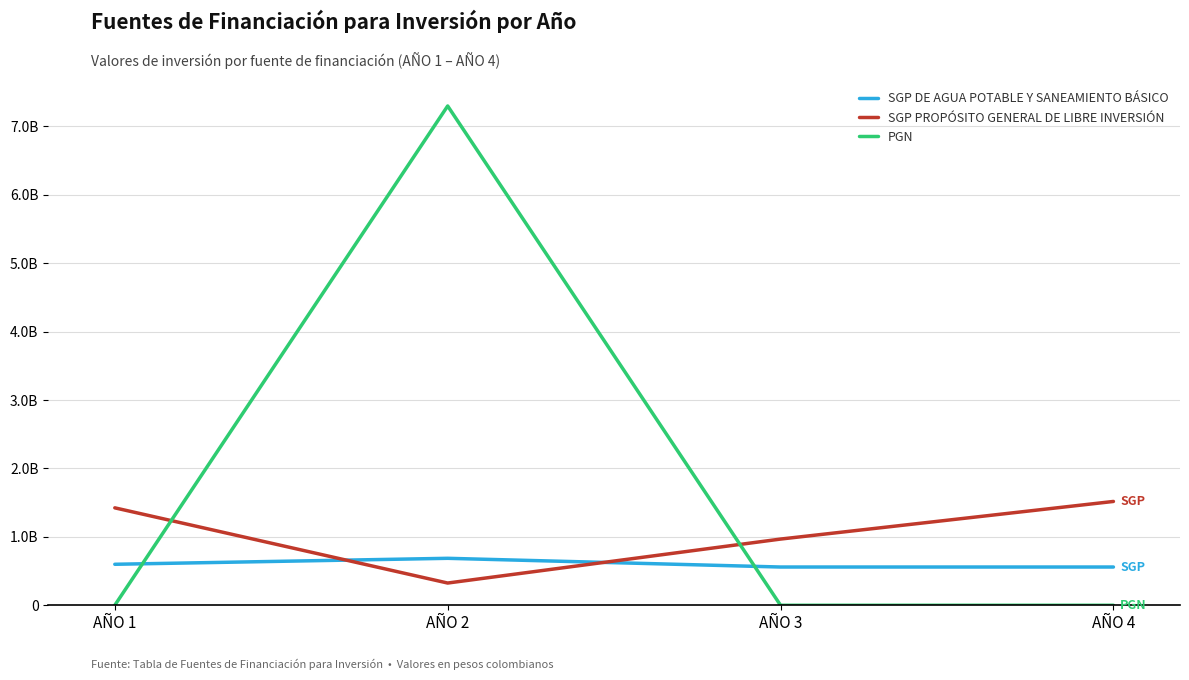

Is the value of PGN at AÑO 2 greater than the value of SGP DE AGUA POTABLE Y SANEAMIENTO BÁSICO at AÑO 1?

Yes